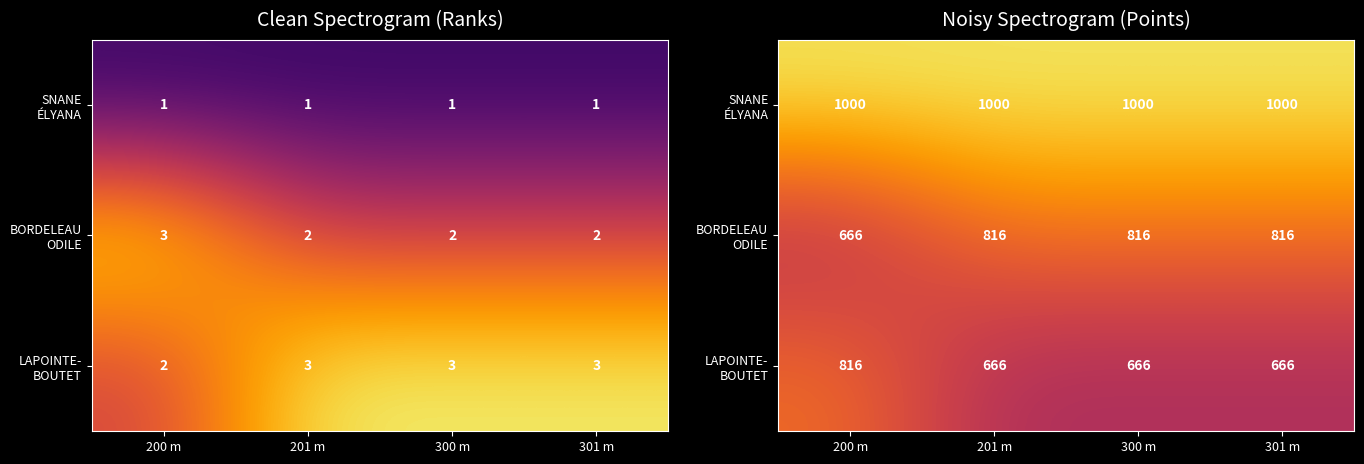

At which label does LAPOINTE- BOUTET reach its minimum?

201 m